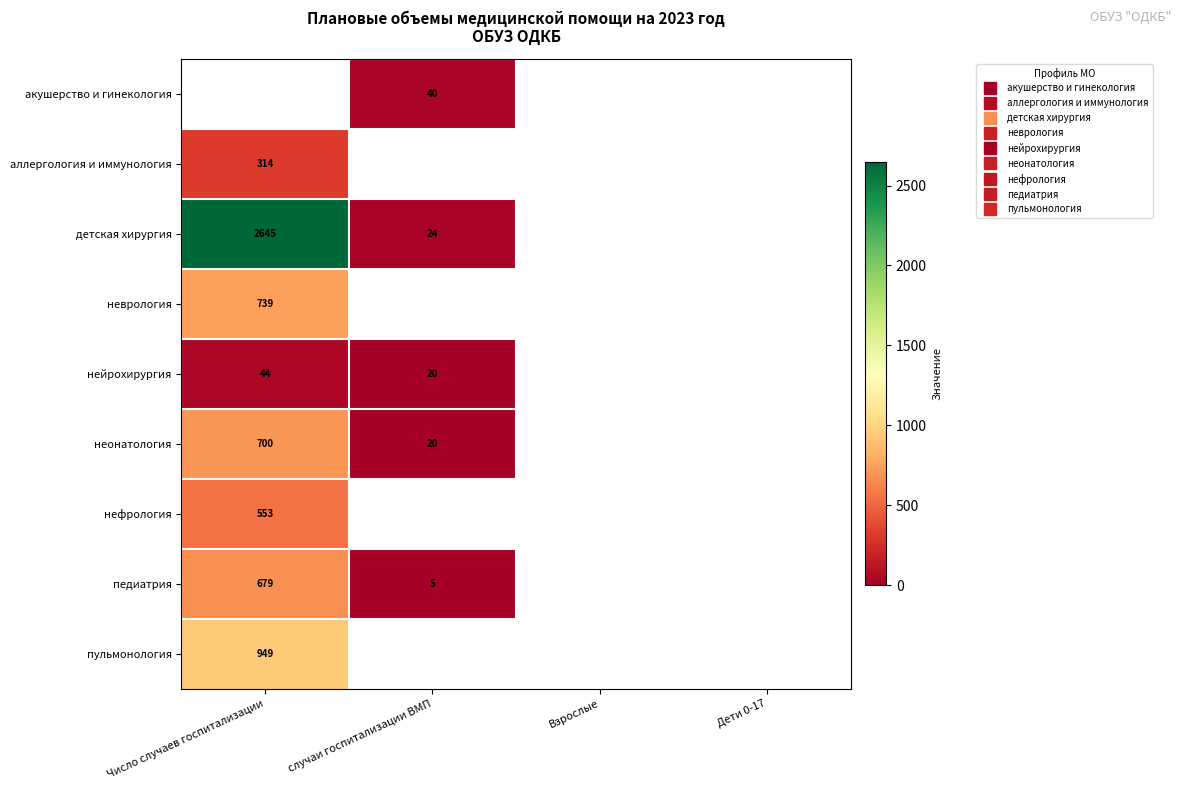

True or false: педиатрия has a value of 322.5 at Число случаев госпитализации.

False